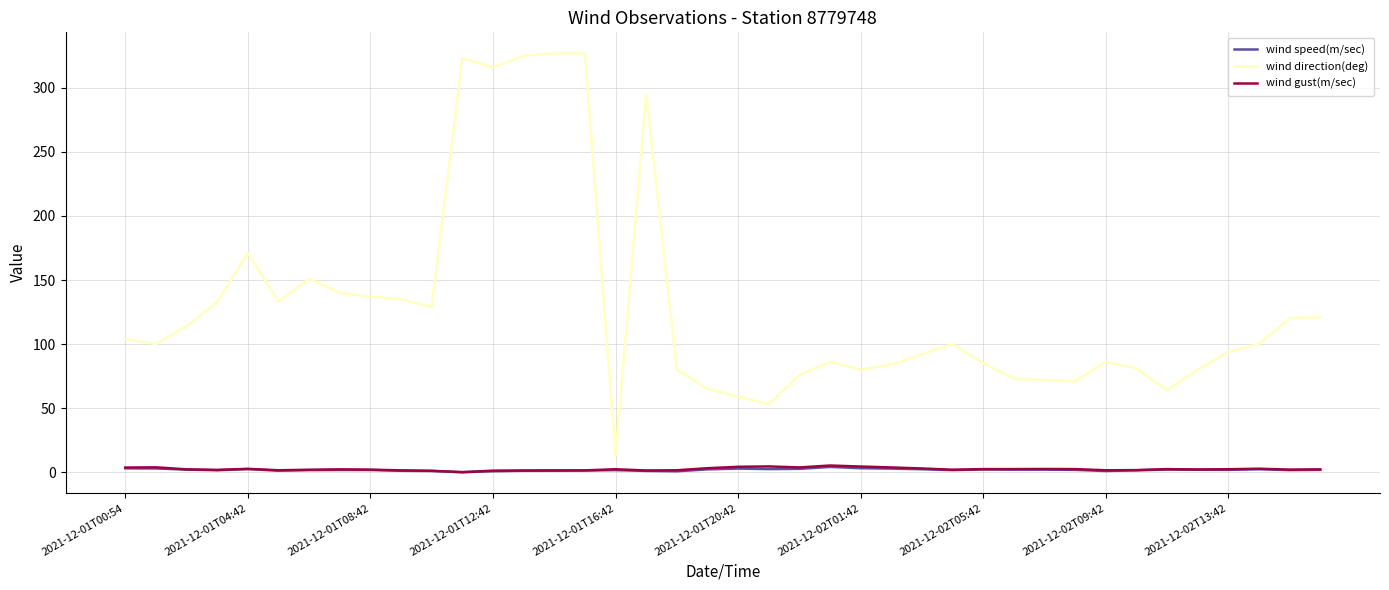

What is the maximum value shown in the chart?

327.0